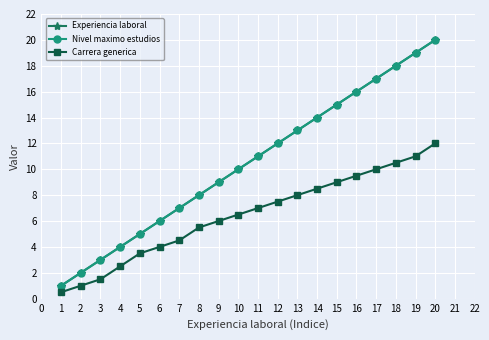

What is the value of the Carrera generica point at the 7th from the left?

4.5